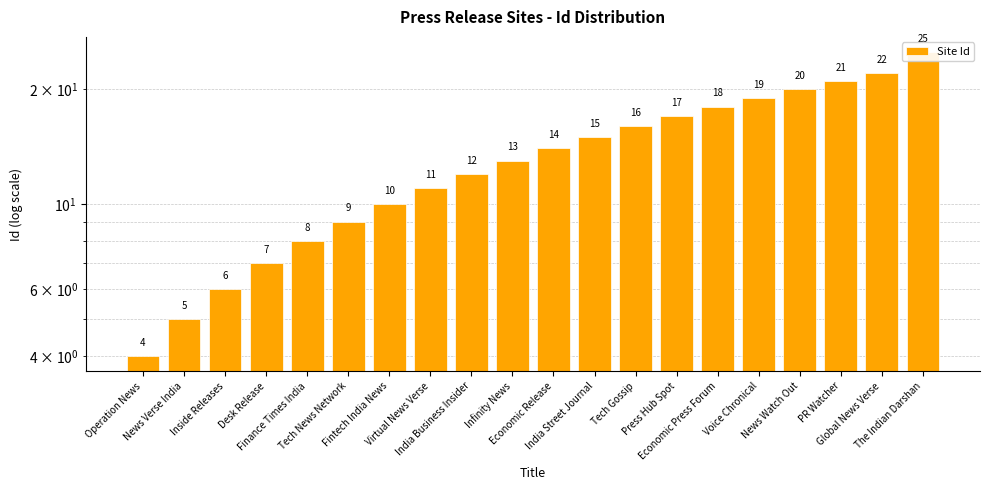

Reading left to right, transcribe all the data shown in this chart.

Operation News=4	News Verse India=5	Inside Releases=6	Desk Release=7	Finance Times India=8	Tech News Network=9	Fintech India News=10	Virtual News Verse=11	India Business Insider=12	Infinity News=13	Economic Release=14	India Street Journal=15	Tech Gossip=16	Press Hub Spot=17	Economic Press Forum=18	Voice Chronical=19	News Watch Out=20	PR Watcher=21	Global News Verse=22	The Indian Darshan=25